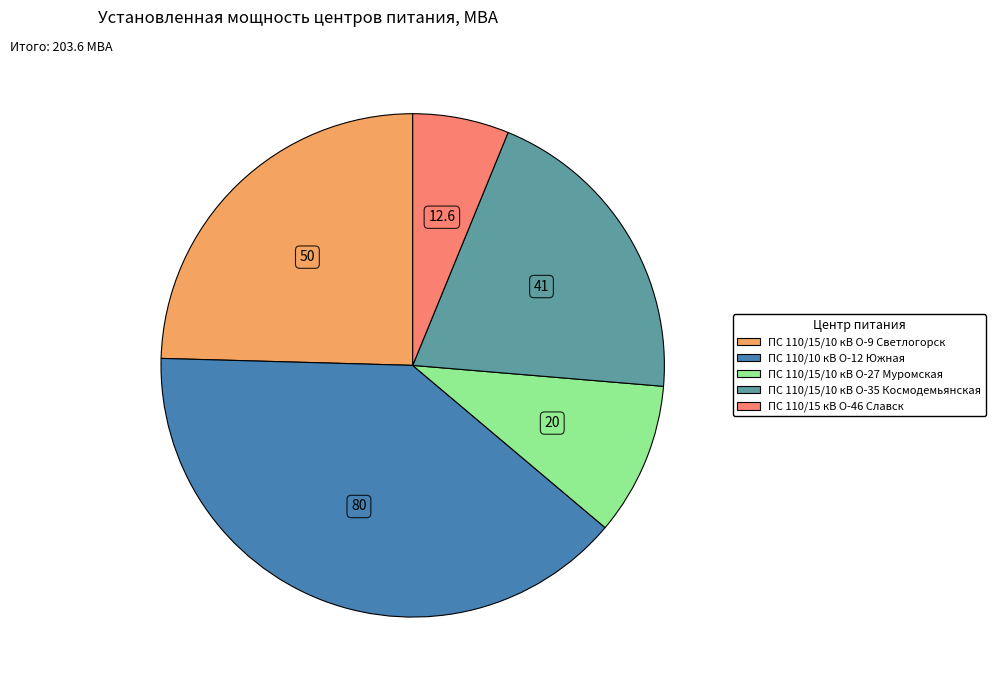

The ПС 110/15/10 кВ О-27 Муромская slice represents 1% of the pie. True or false?

False